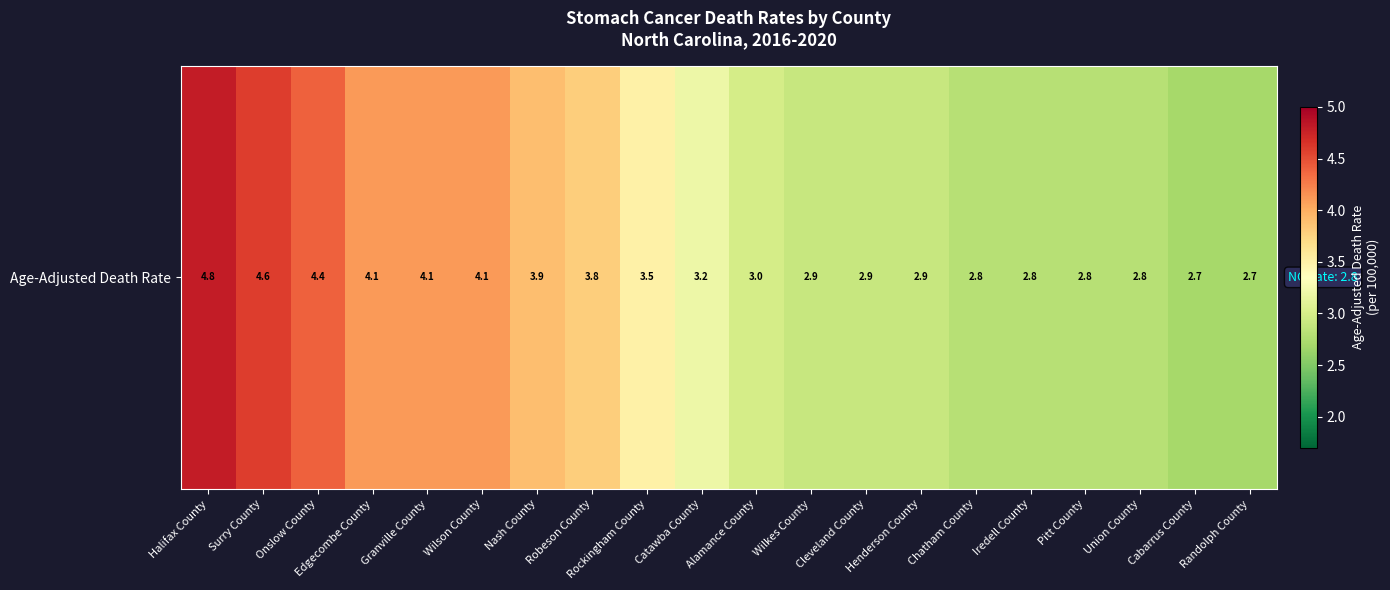

At which category does the chart reach its minimum across all series?

Cabarrus County